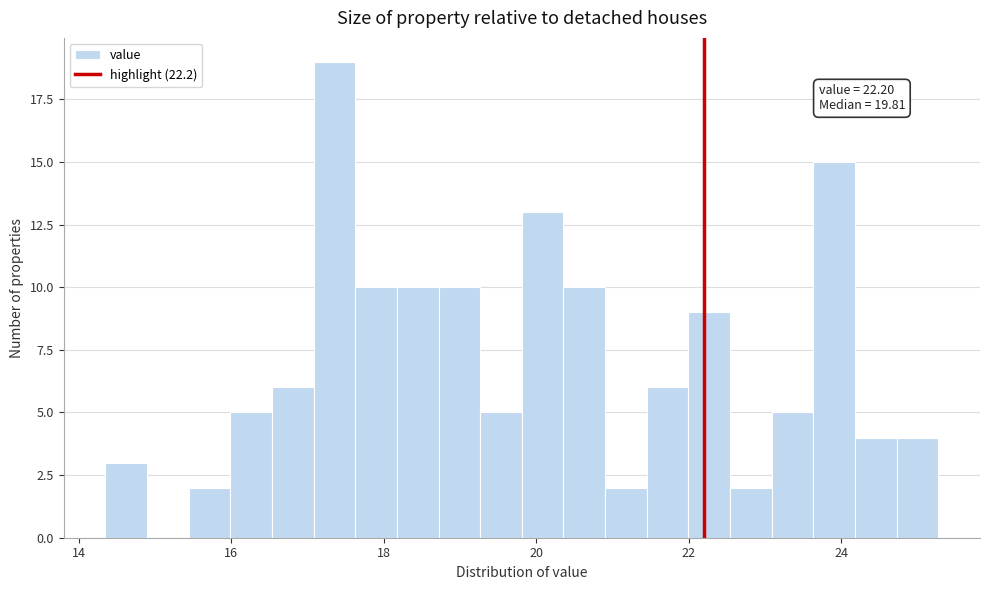

Read against the x-axis, roughly where is the centre of the tallest bar?

17.4